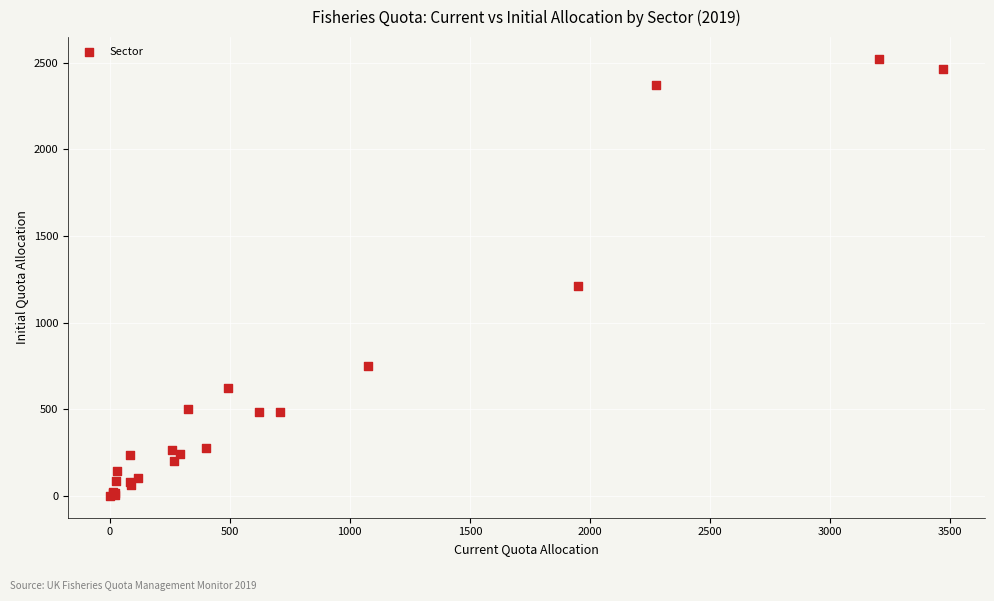

What Y value in the scatter plot is closest to 1261?

1211.8